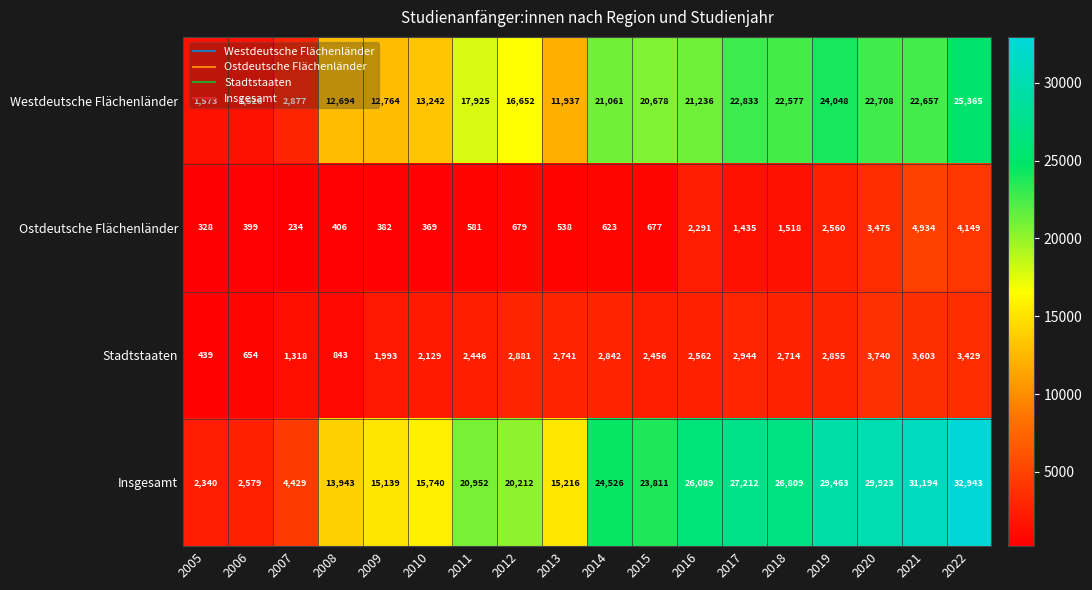

True or false: Ostdeutsche Flächenländer has a value of 406 at 2008.

True